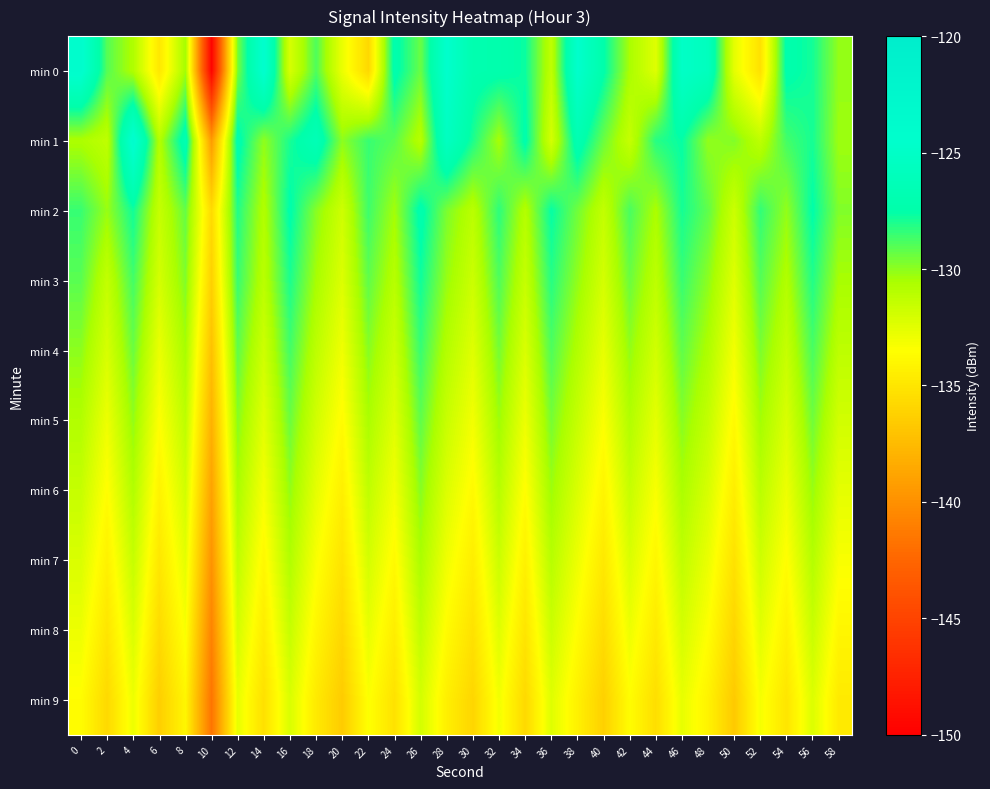

At 52, list the series in order from largest to smallest.

min 2, min 3, min 4, min 5, min 6, min 1, min 7, min 8, min 9, min 0